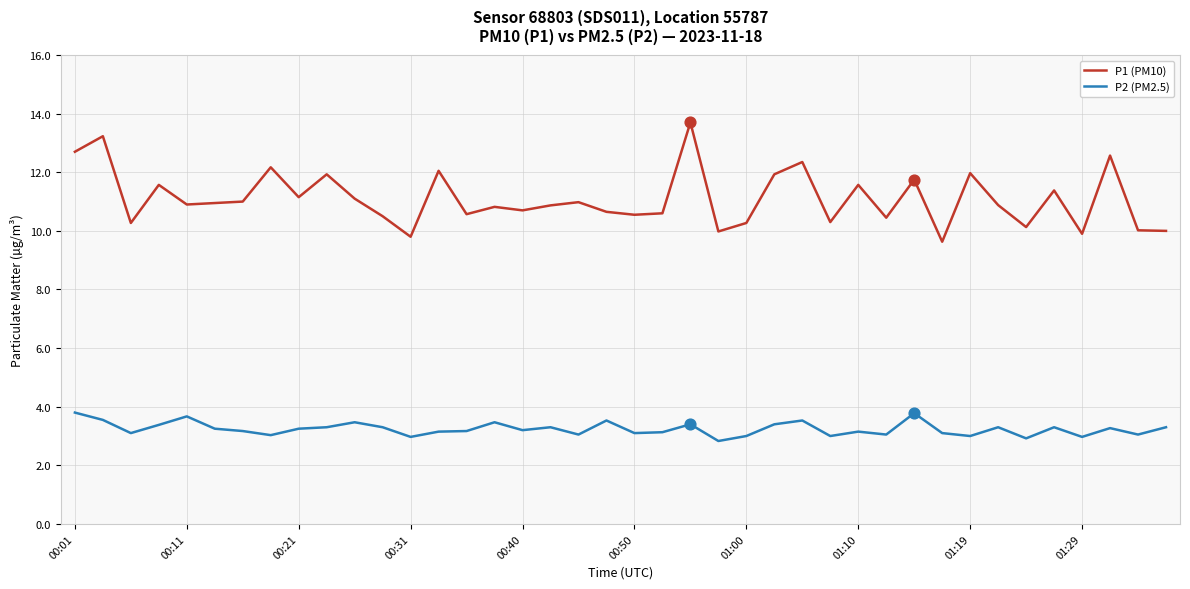

Which series has the largest range (max minus min)?

P1 (PM10)